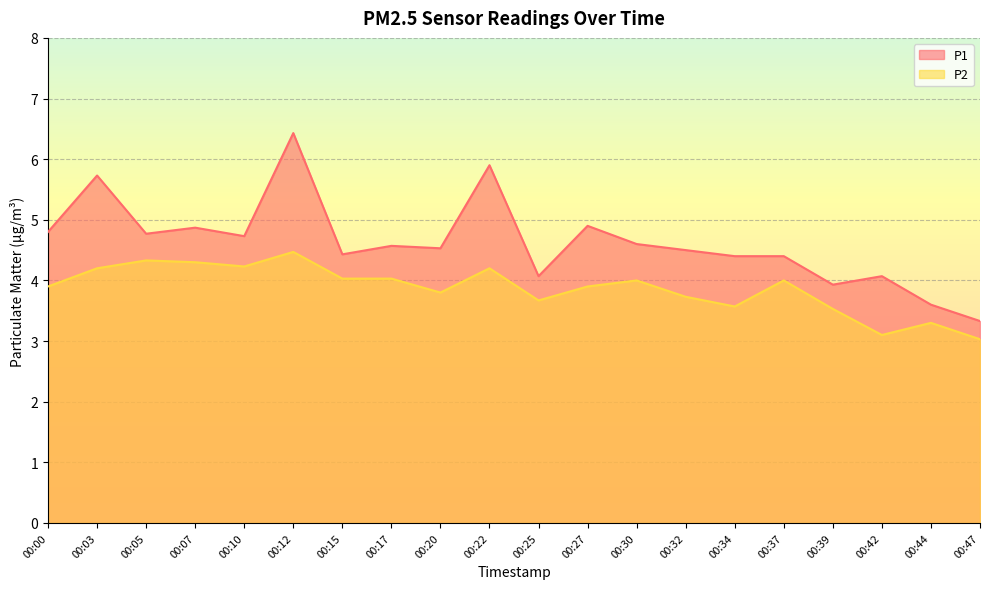

The P1 series shows 3.1 at 00:32. True or false?

False